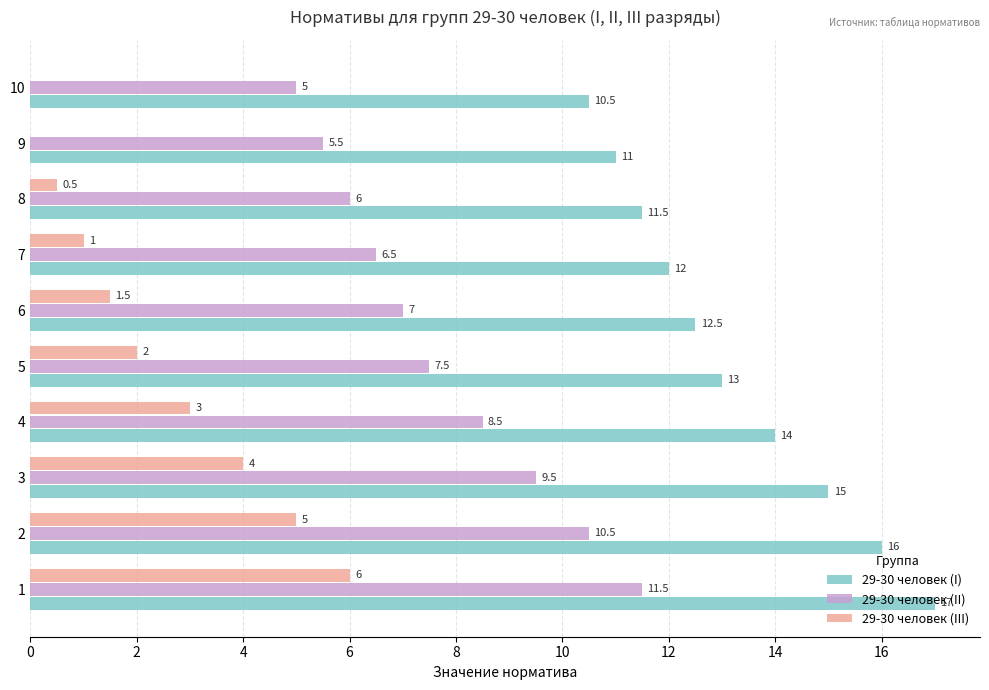

Is it true that 29-30 человек (II) equals 10.5 at 2?

True